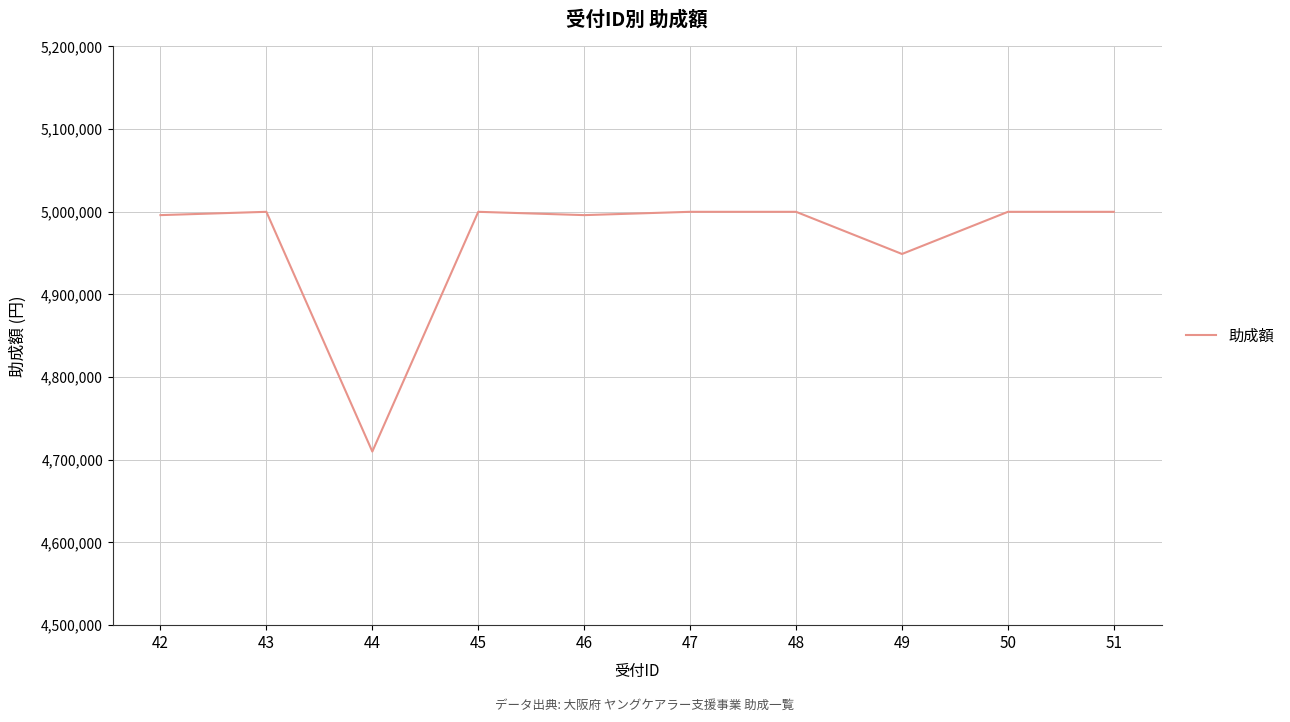

Reading left to right, what are all the values shown in this chart?

42=4996000	43=5000000	44=4710000	45=5000000	46=4996000	47=5000000	48=5000000	49=4949000	50=5000000	51=5000000